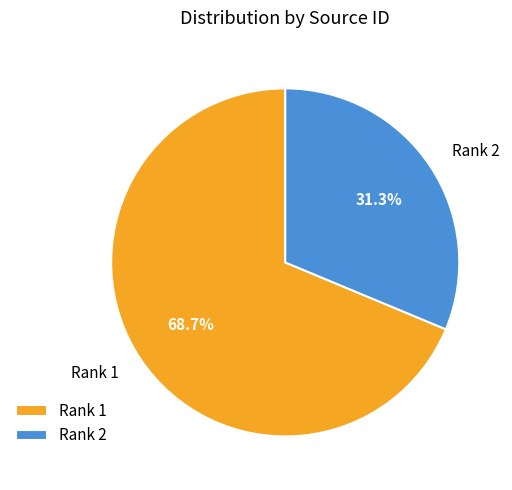

Approximately how many times larger is the value at Rank 1 compared to Rank 2?

2.2